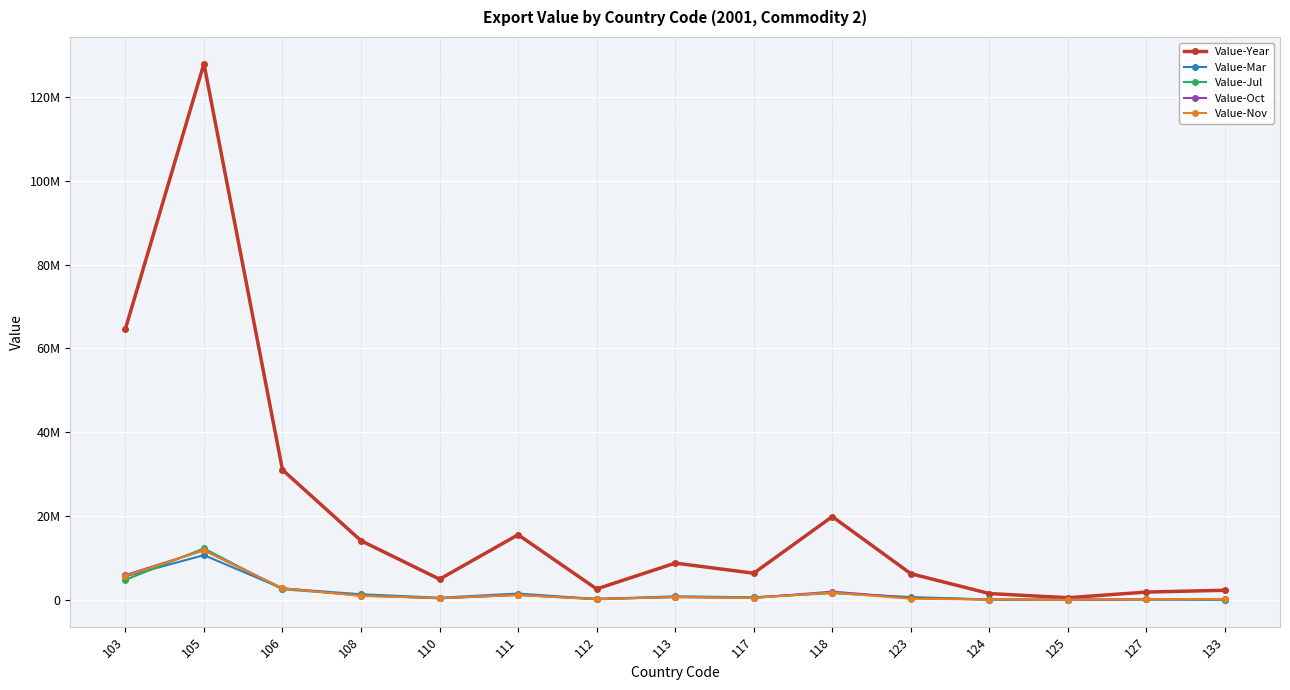

What is the minimum value shown in the chart?

38721